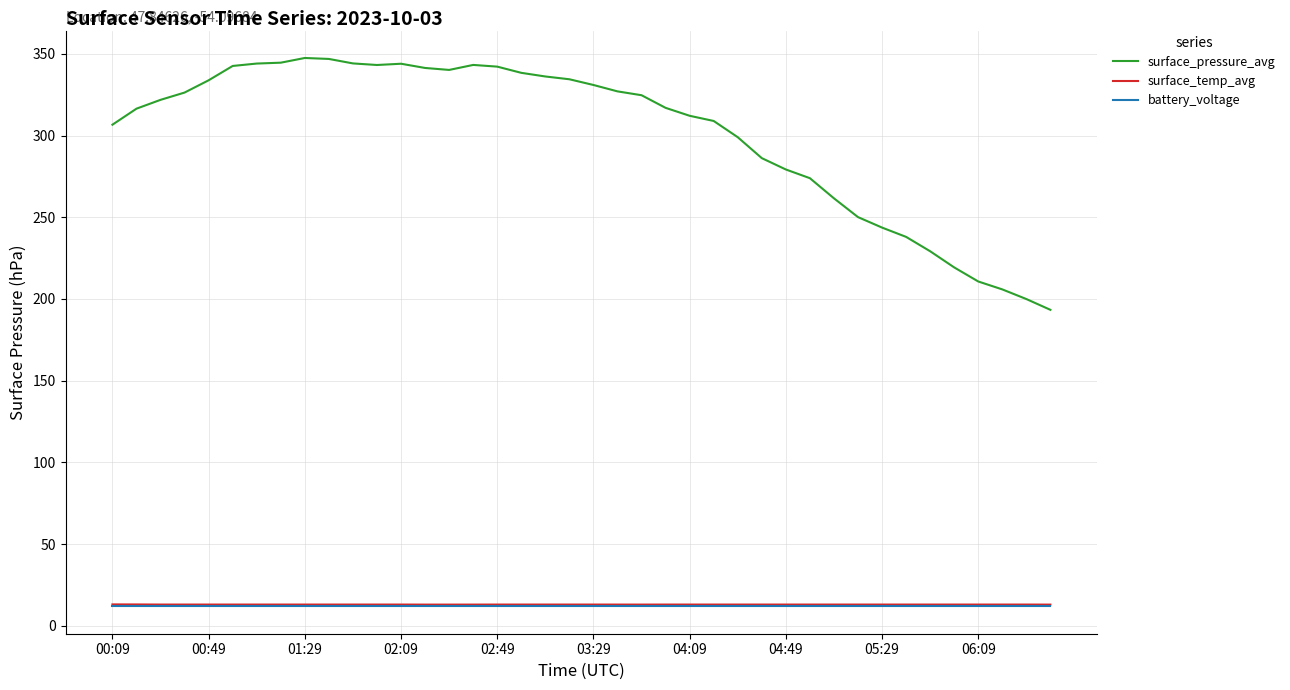

Which series has the widest spread of values?

surface_pressure_avg